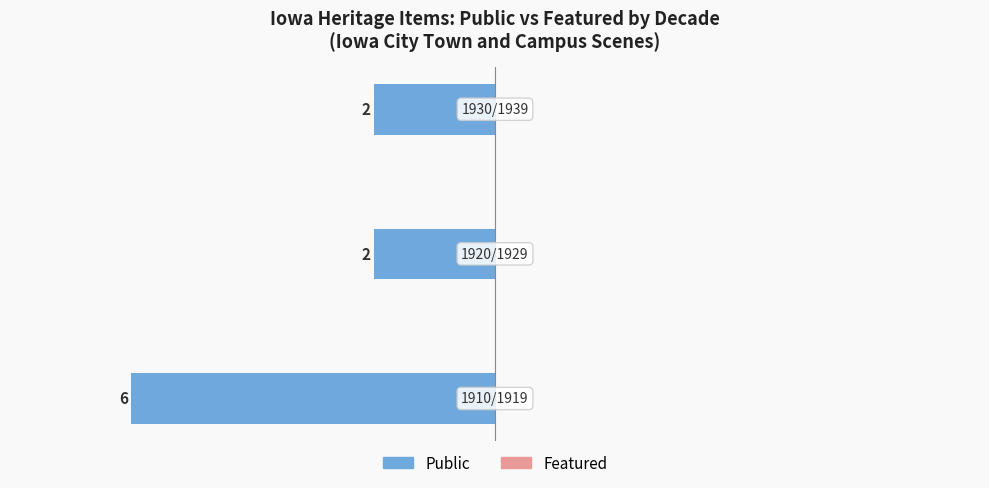

Are the bars horizontal?

Yes